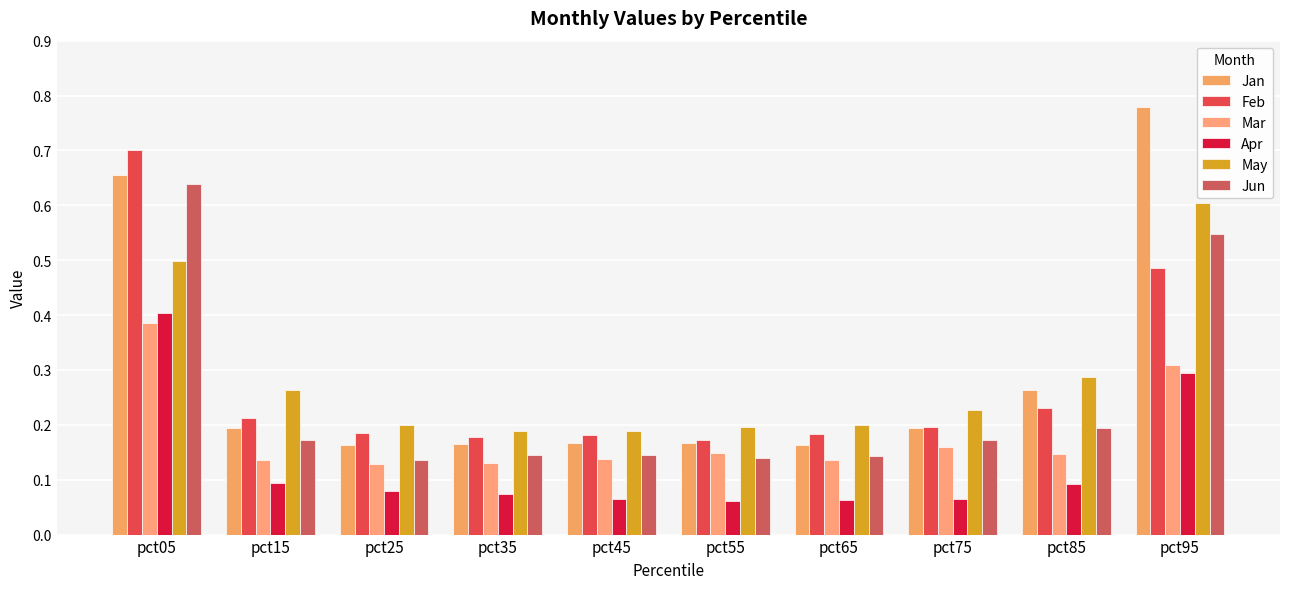

What is the difference between the second highest and minimum values in the Apr series?

0.2